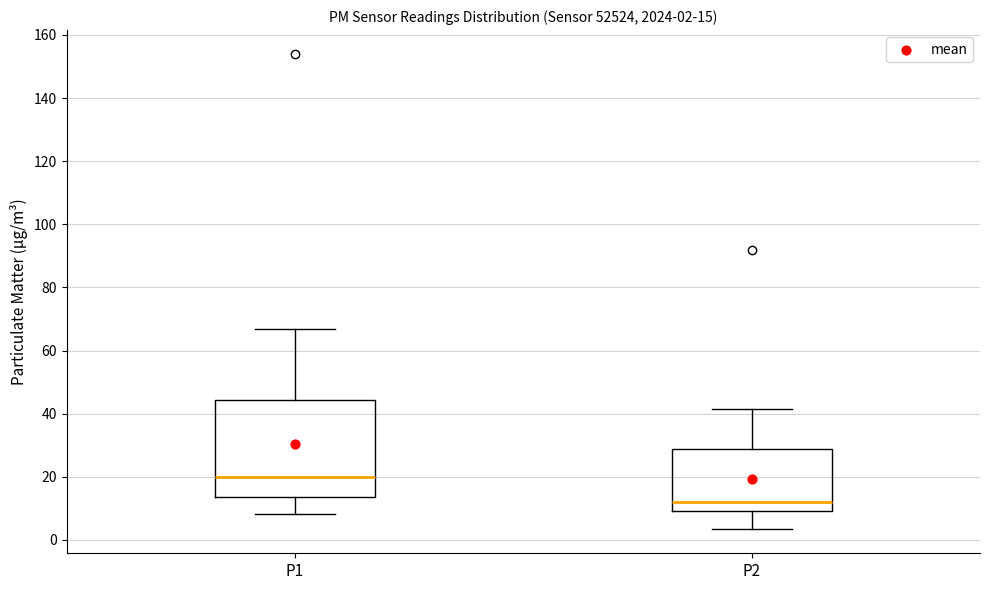

Which box's median line is the lowest?

P2